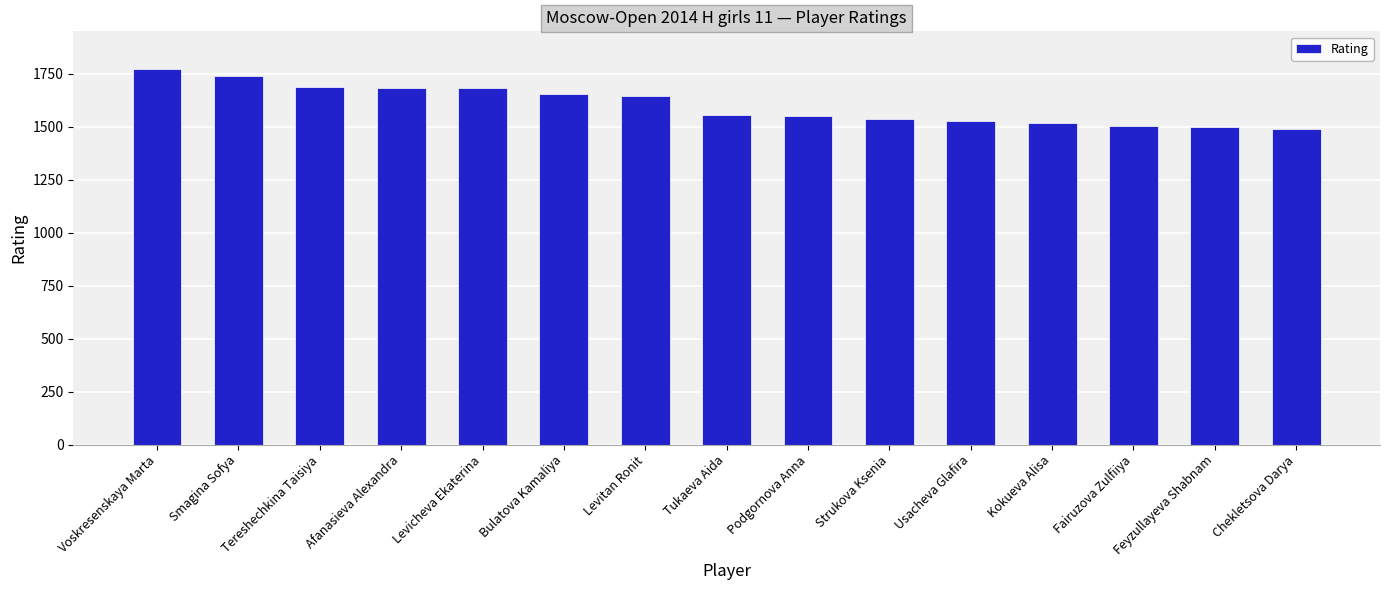

What is the average value?

1603